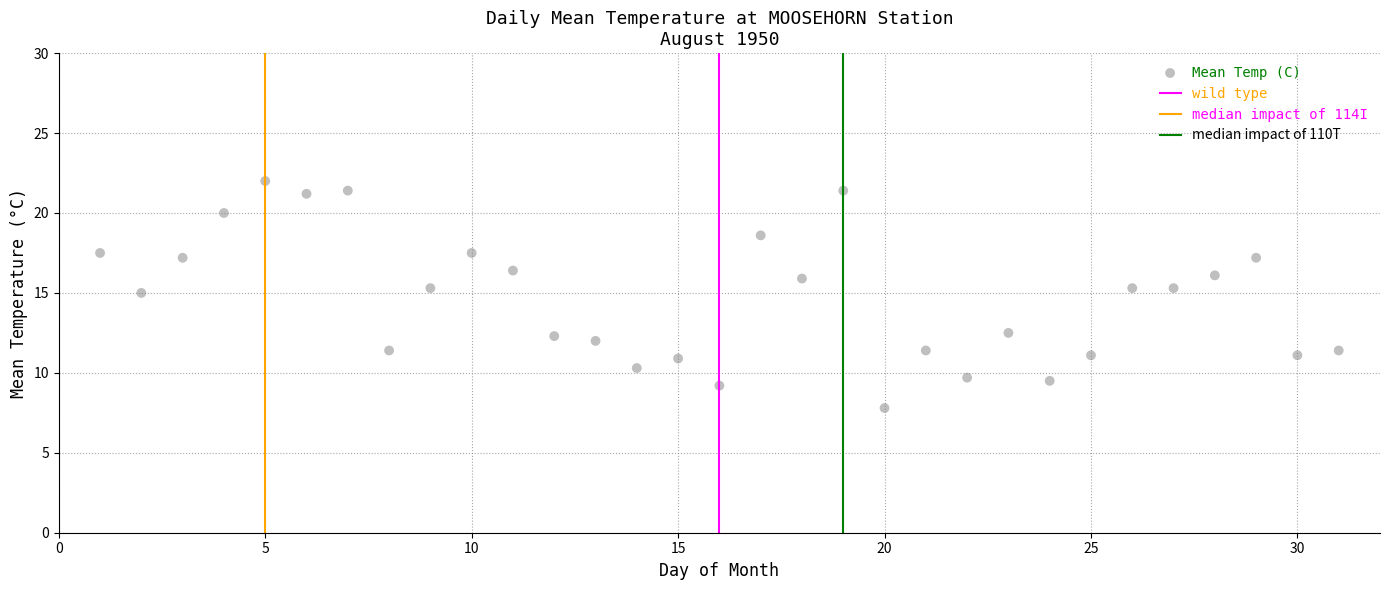

What Y value in the scatter plot is closest to 14?

15.0